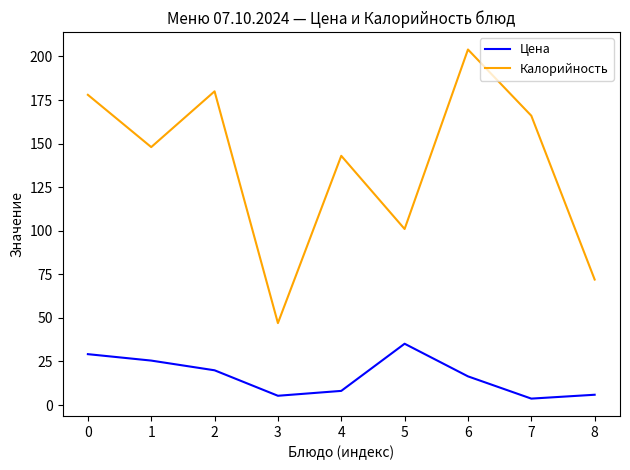

Which series has the largest total across all categories?

Калорийность